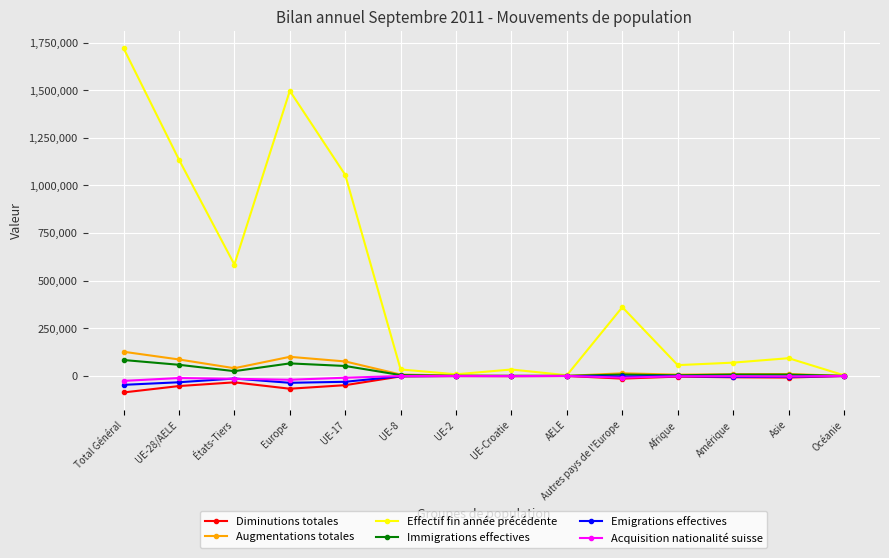

Is the value of Effectif fin année précédente at Afrique greater than the value of Diminutions totales at Europe?

Yes